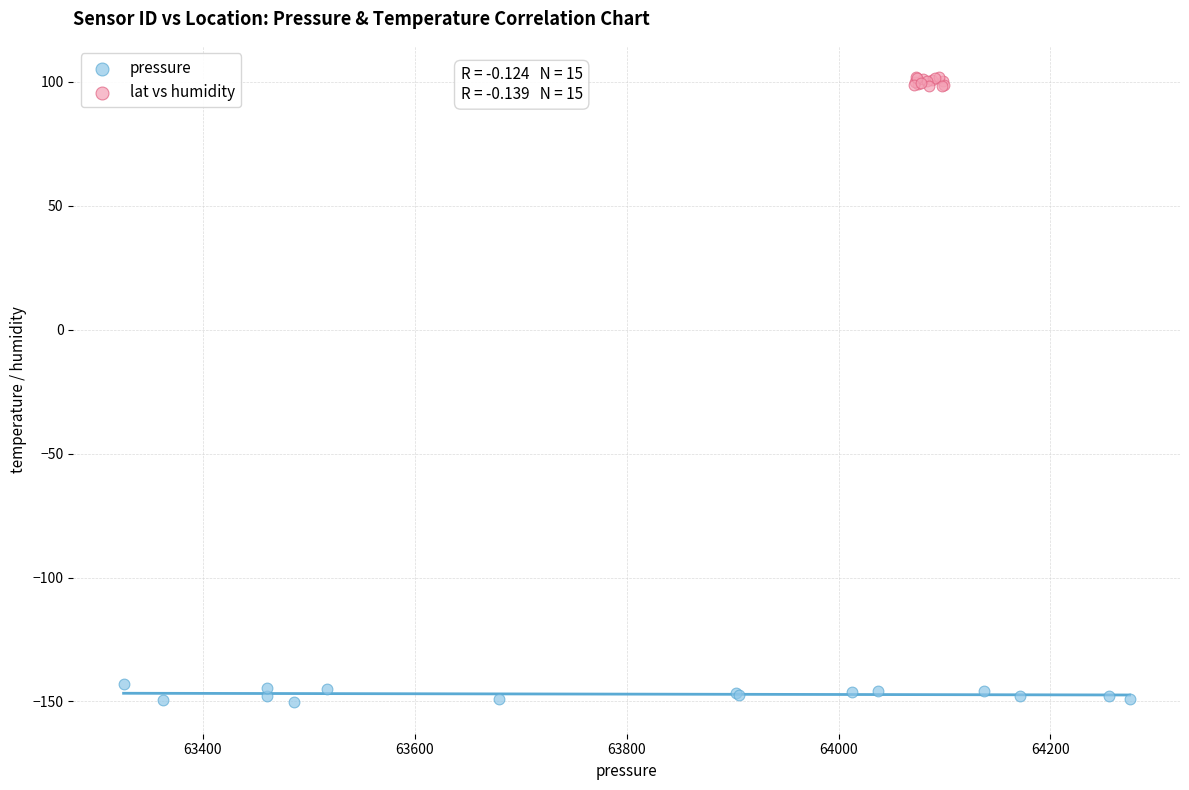

Which series has the widest spread of Y values?

pressure